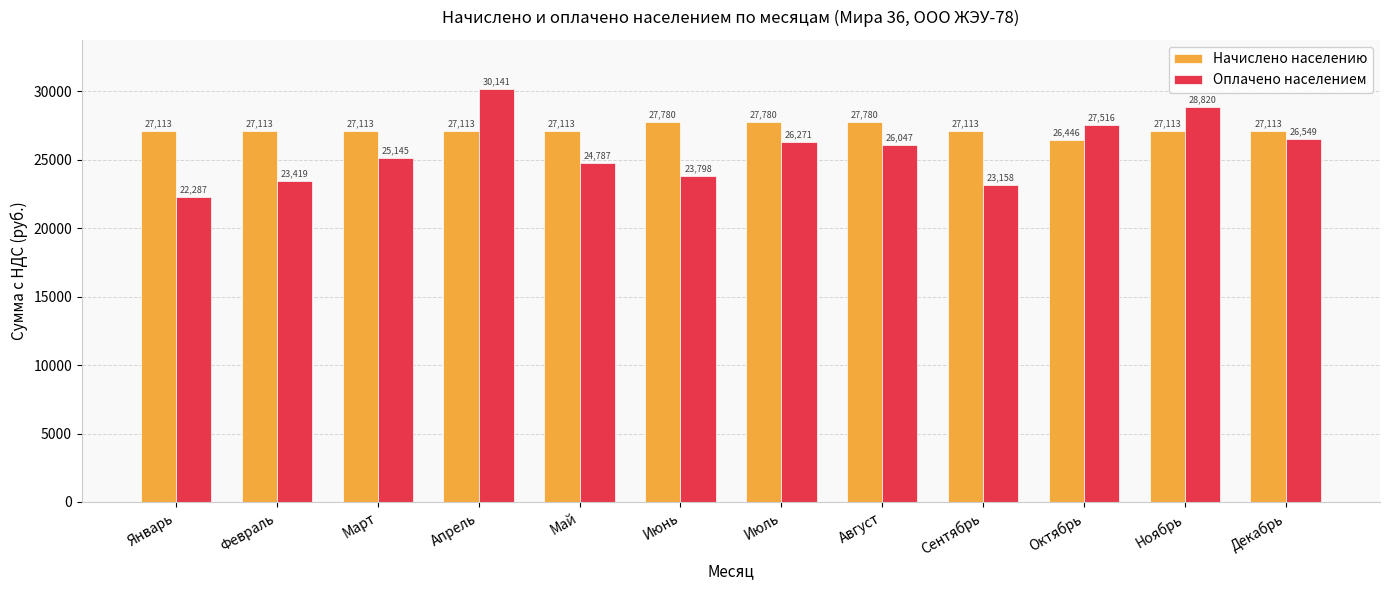

What are all the series names shown in the legend?

Начислено населению, Оплачено населением